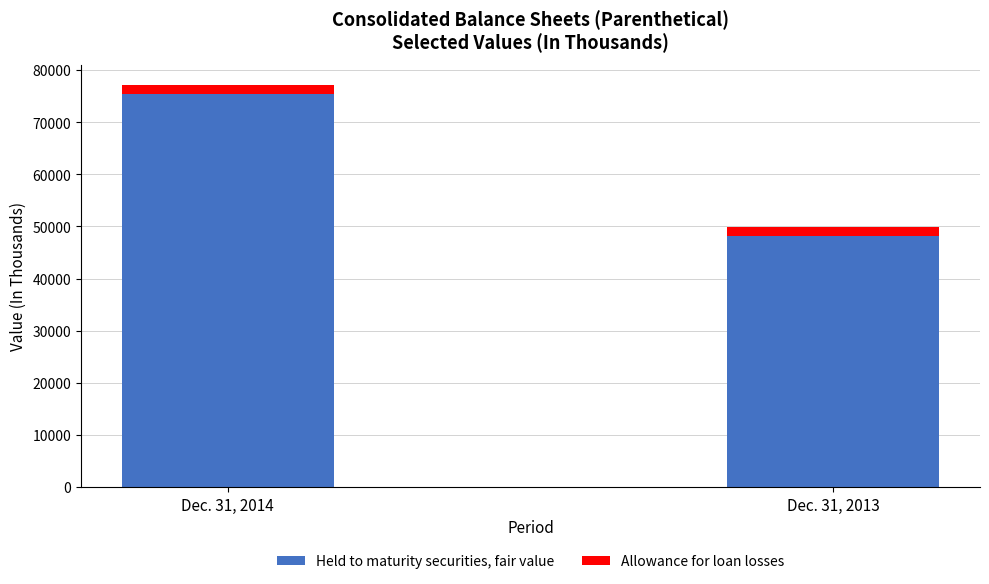

Is it true that Held to maturity securities, fair value equals 75469 at Dec. 31, 2014?

True